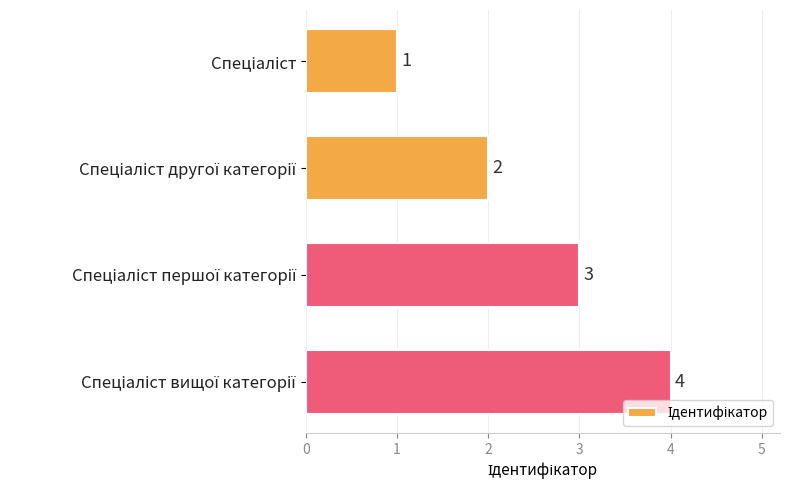

How many values are between 2 and 4?

3